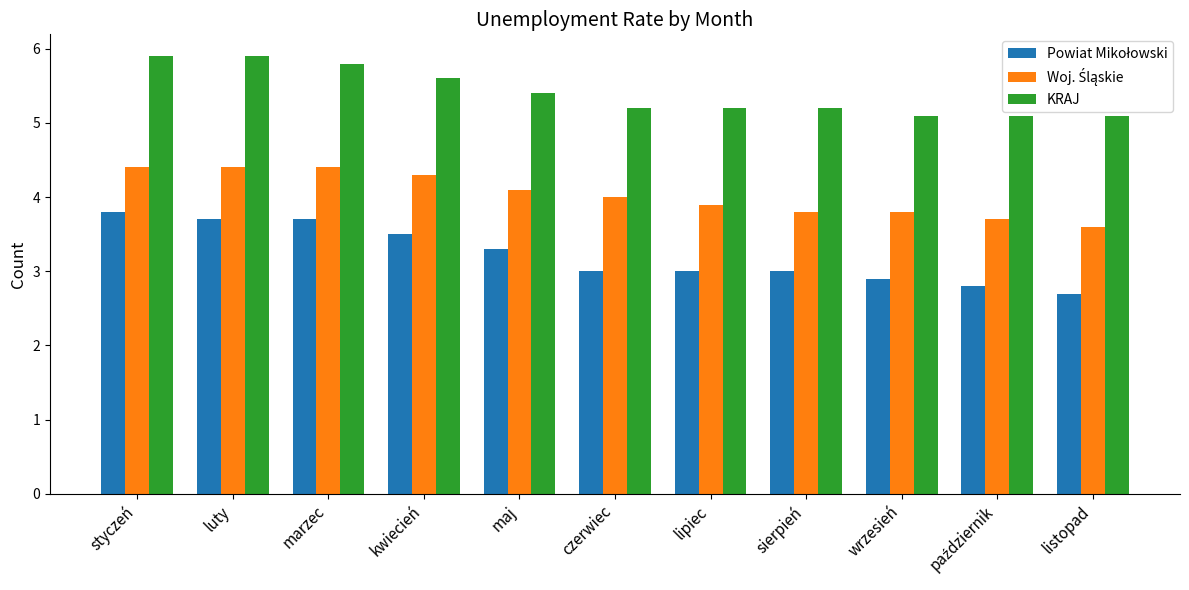

What is the minimum value shown in the chart?

2.7